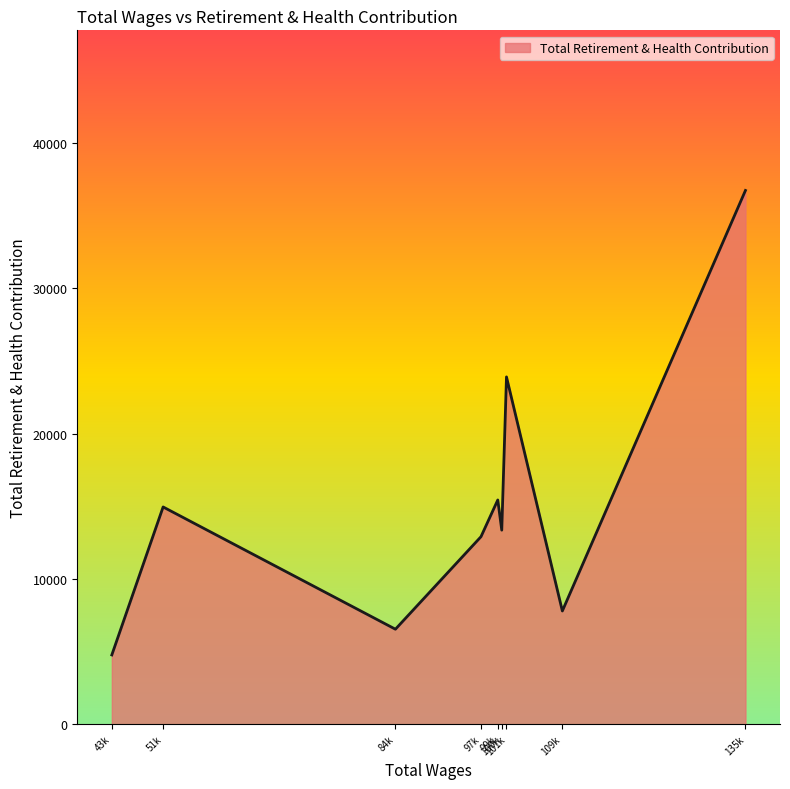

What is the difference between the maximum and minimum values?

31966